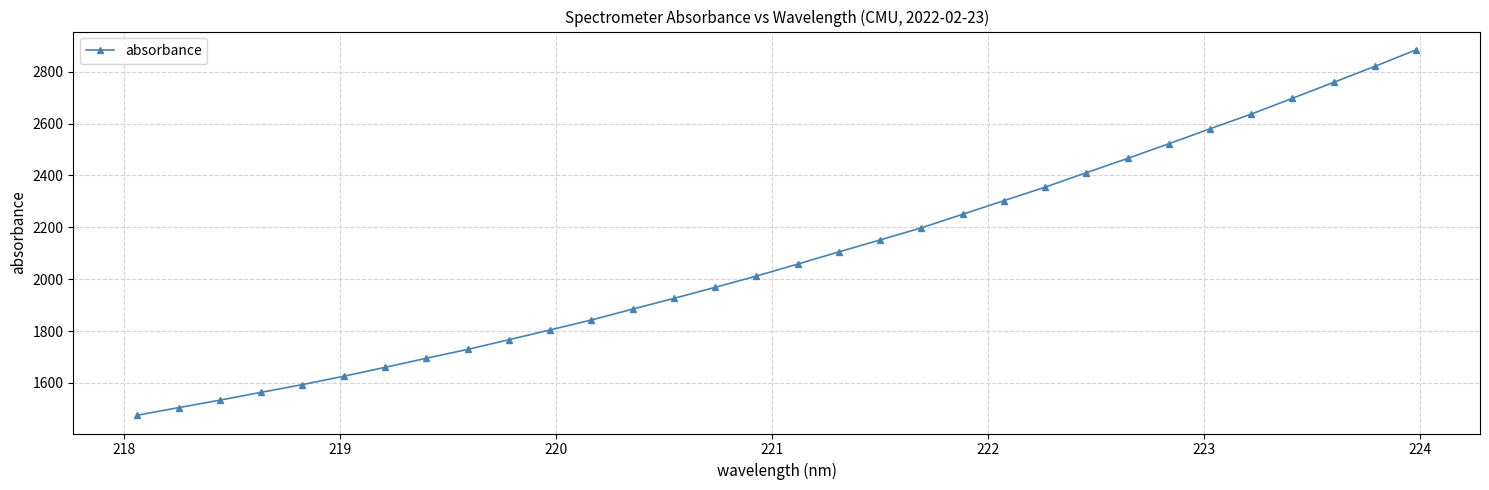

True or false: the data has more than 2 interior local peaks.

False